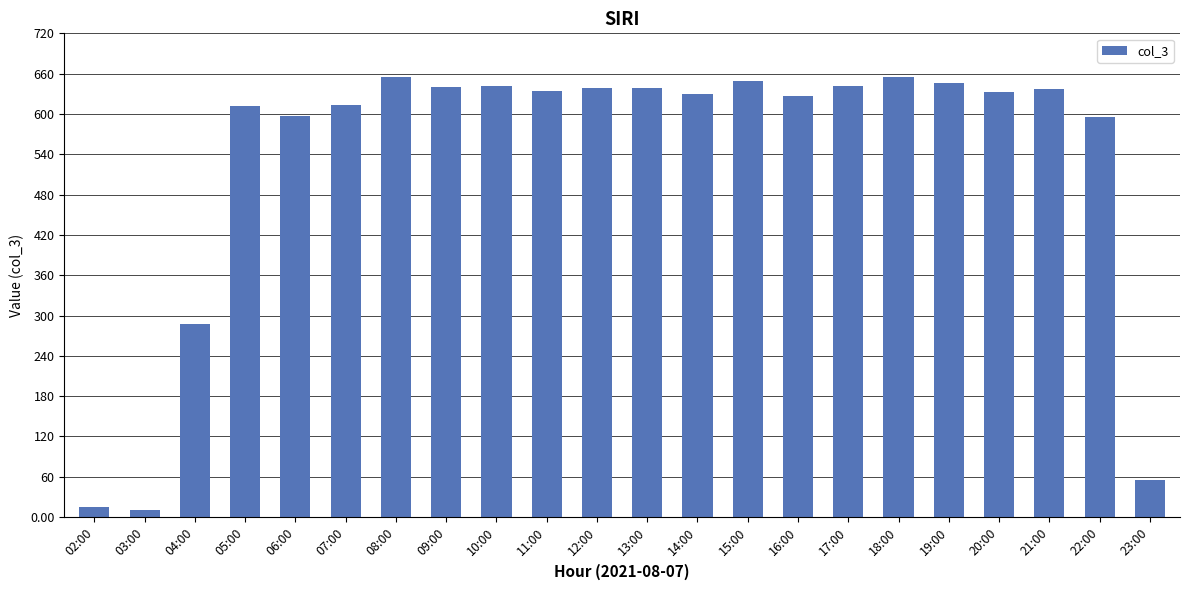

At which label is the value closest to 332?

04:00